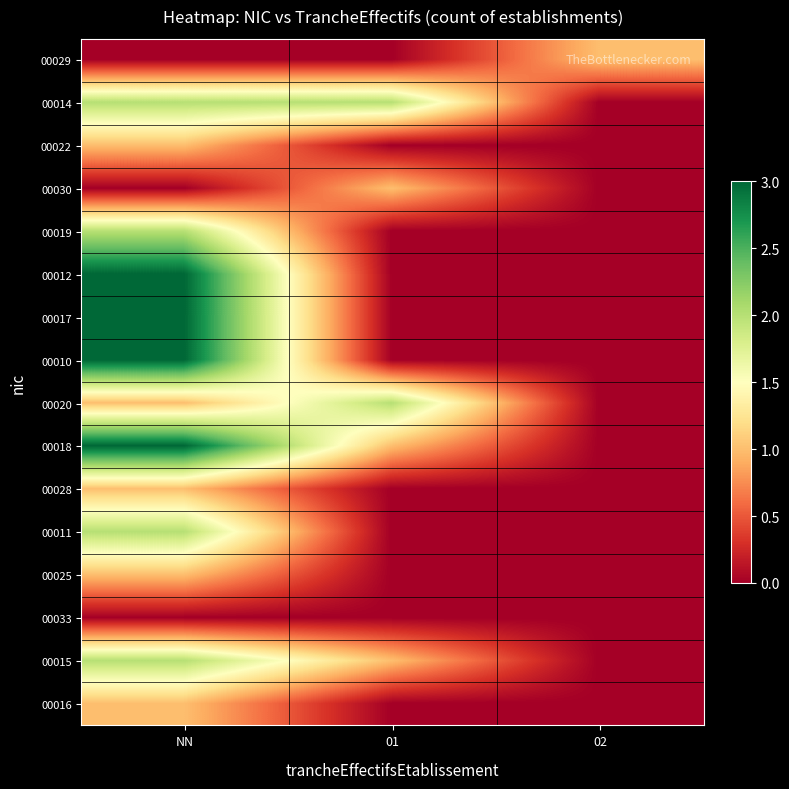

Reading left to right, what are all the values shown in this chart?

00029: NN=0	01=0	02=1
00014: NN=2	01=2	02=0
00022: NN=1	01=0	02=0
00030: NN=0	01=1	02=0
00019: NN=2	01=0	02=0
00012: NN=3	01=0	02=0
00017: NN=3	01=0	02=0
00010: NN=3	01=0	02=0
00020: NN=1	01=2	02=0
00018: NN=3	01=1	02=0
00028: NN=1	01=0	02=0
00011: NN=2	01=0	02=0
00025: NN=1	01=0	02=0
00033: NN=0	01=0	02=0
00015: NN=2	01=1	02=0
00016: NN=1	01=0	02=0